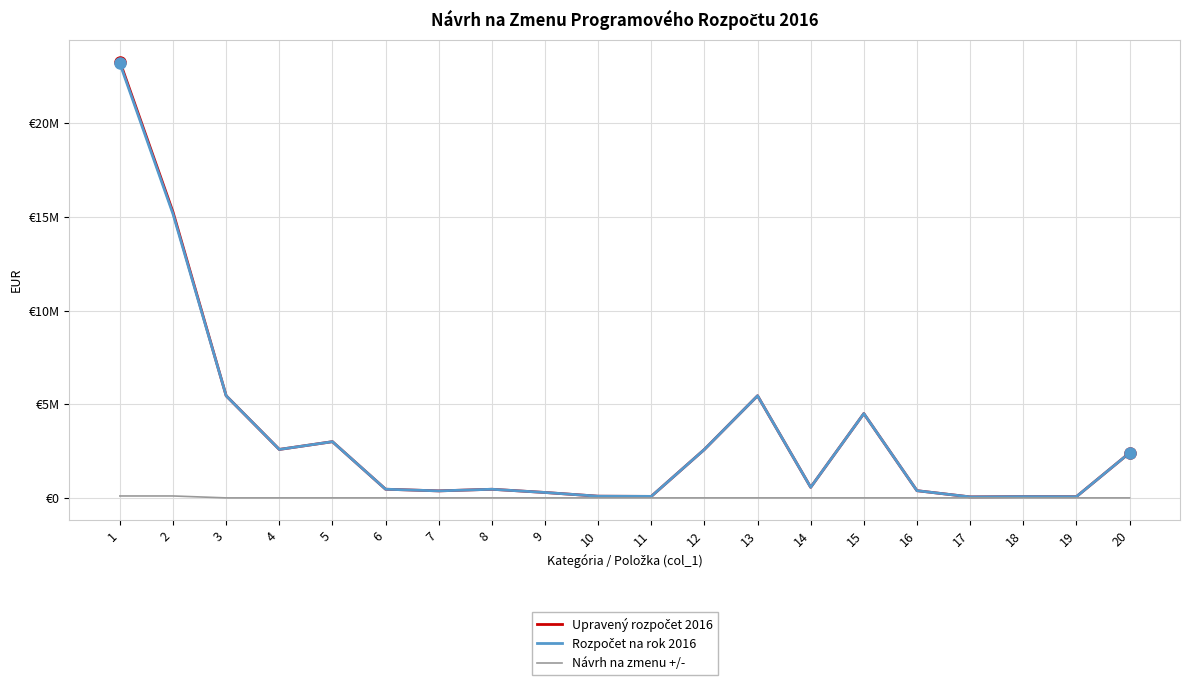

List the series in order of their peak value, lowest first.

Návrh na zmenu +/-, Rozpočet na rok 2016, Upravený rozpočet 2016